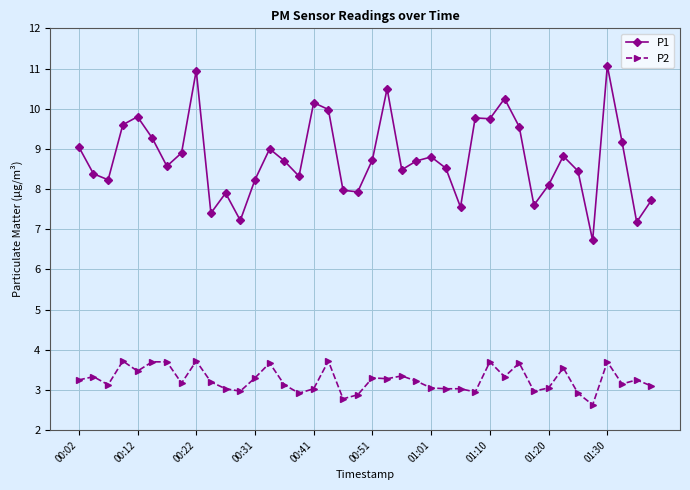

Which series has the largest range (max minus min)?

P1